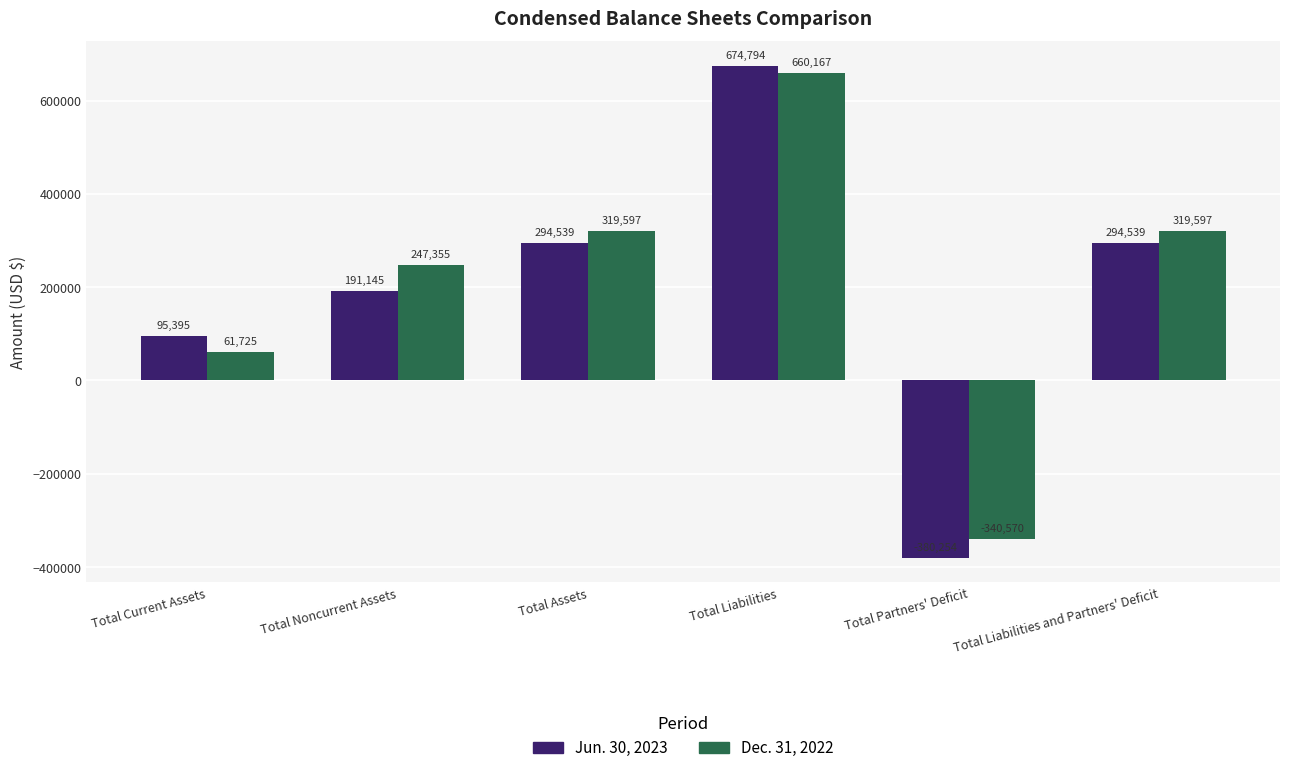

The value of Jun. 30, 2023 at Total Liabilities and Partners' Deficit is 410440. True or false?

False